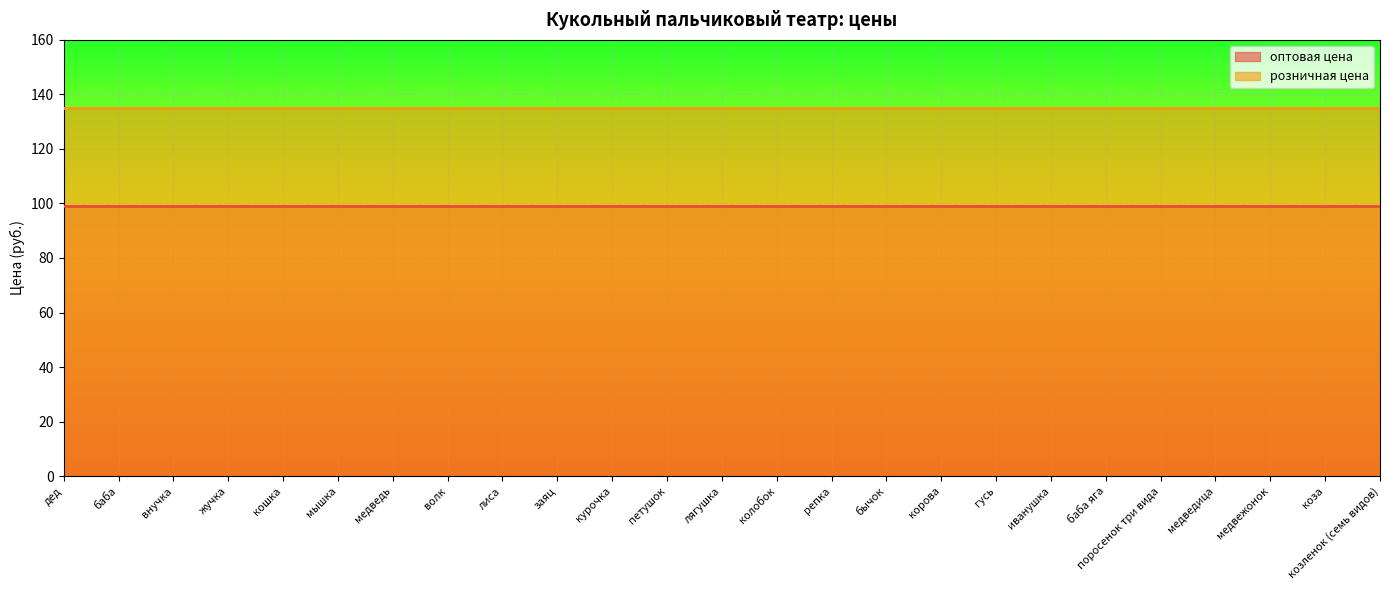

Reading left to right, extract all data points from this chart.

оптовая цена: дед=99	баба=99	внучка=99	жучка=99	кошка=99	мышка=99	медведь=99	волк=99	лиса=99	заяц=99	курочка=99	петушок=99	лягушка=99	колобок=99	репка=99	бычок=99	корова=99	гусь=99	иванушка=99	баба яга=99	поросенок три вида=99	медведица=99	медвежонок=99	коза=99	козленок (семь видов)=99
розничная цена: дед=135	баба=135	внучка=135	жучка=135	кошка=135	мышка=135	медведь=135	волк=135	лиса=135	заяц=135	курочка=135	петушок=135	лягушка=135	колобок=135	репка=135	бычок=135	корова=135	гусь=135	иванушка=135	баба яга=135	поросенок три вида=135	медведица=135	медвежонок=135	коза=135	козленок (семь видов)=135